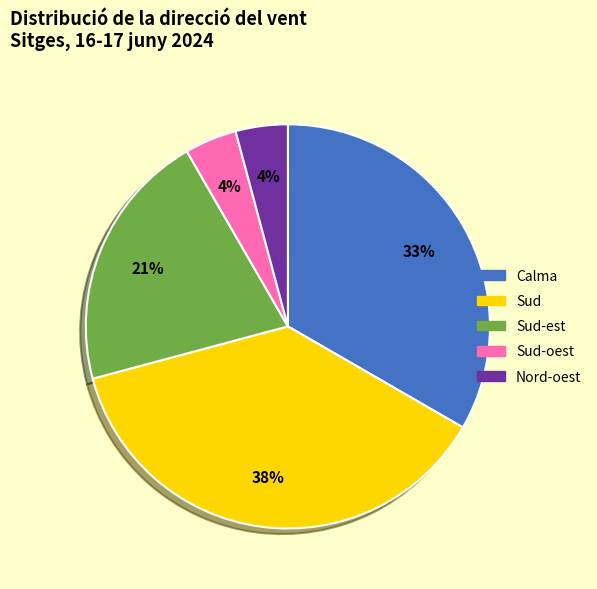

Which slice is the largest?

Sud